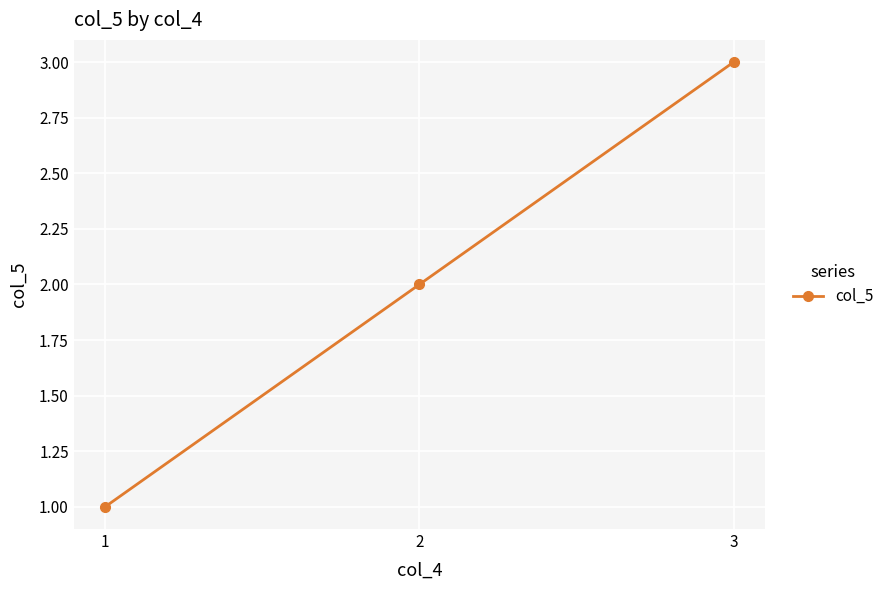

Which category has the highest value across all series?

3